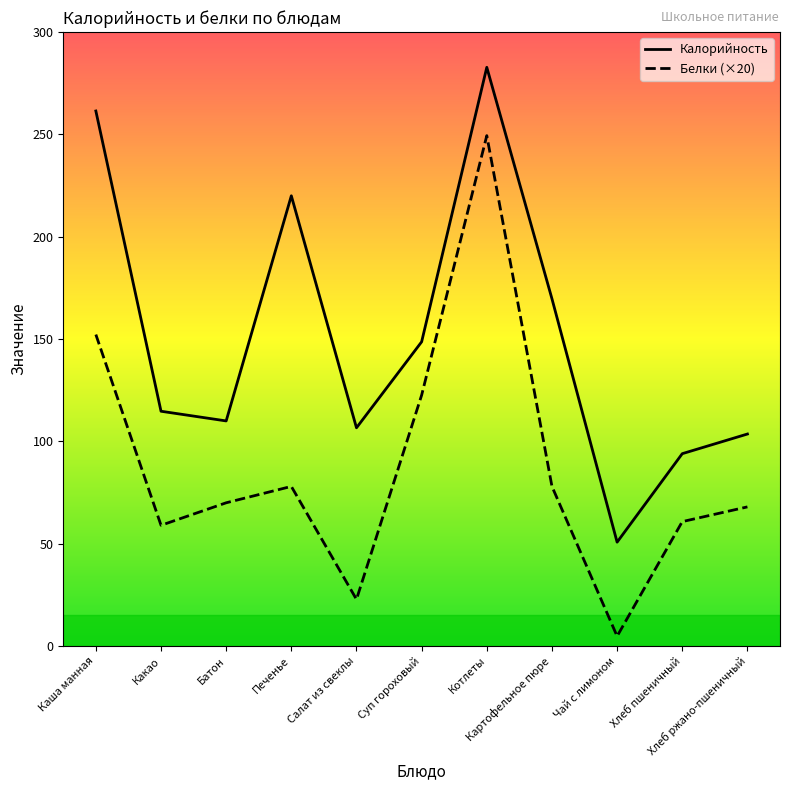

Which series has the largest range (max minus min)?

Белки (×20)